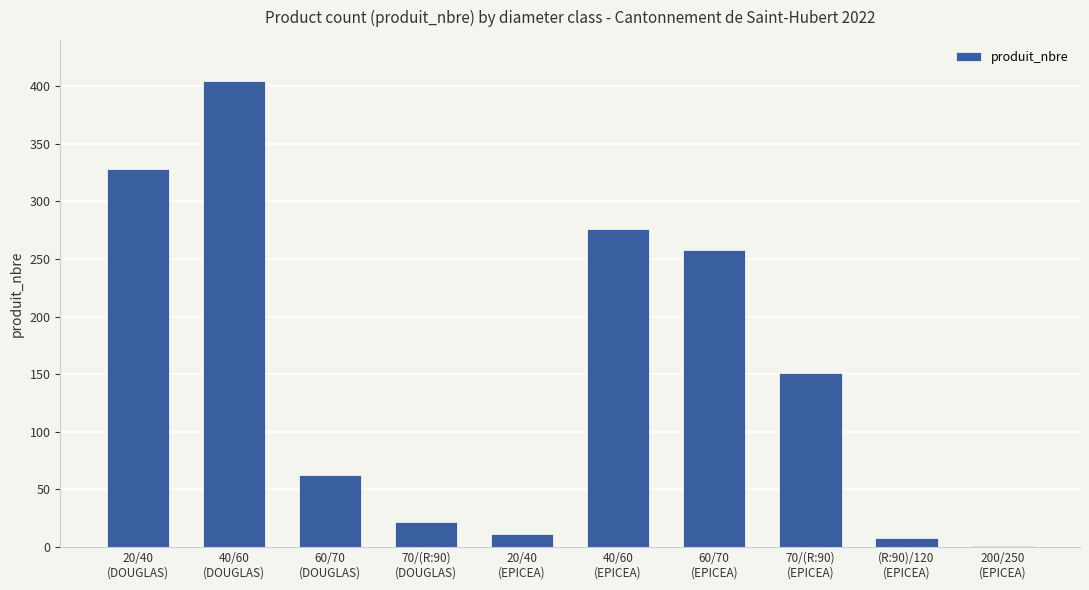

At which label is the value closest to 202?

70/(R:90)
(EPICEA)